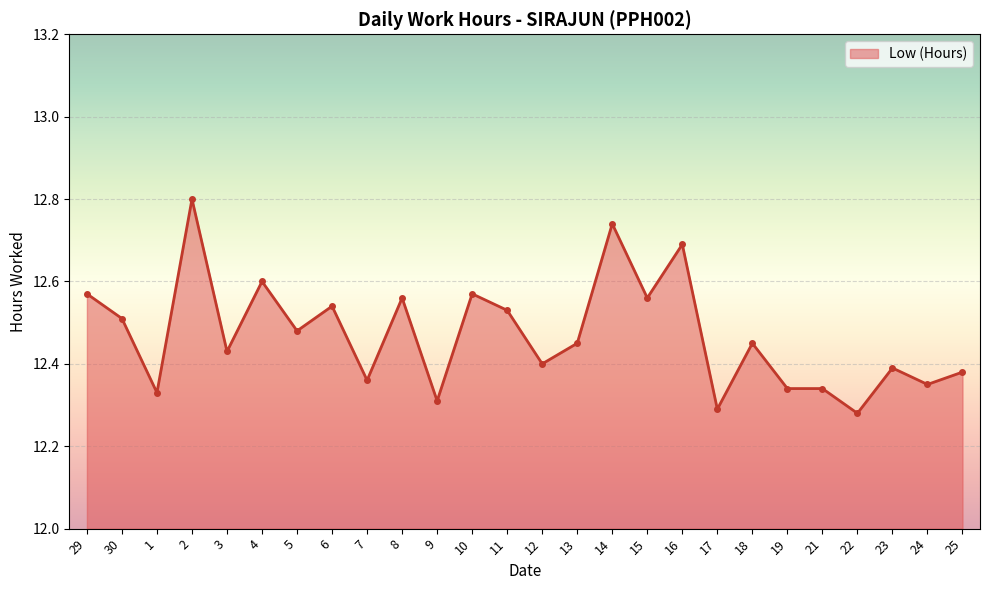

The value at 11 is 12.5. True or false?

True